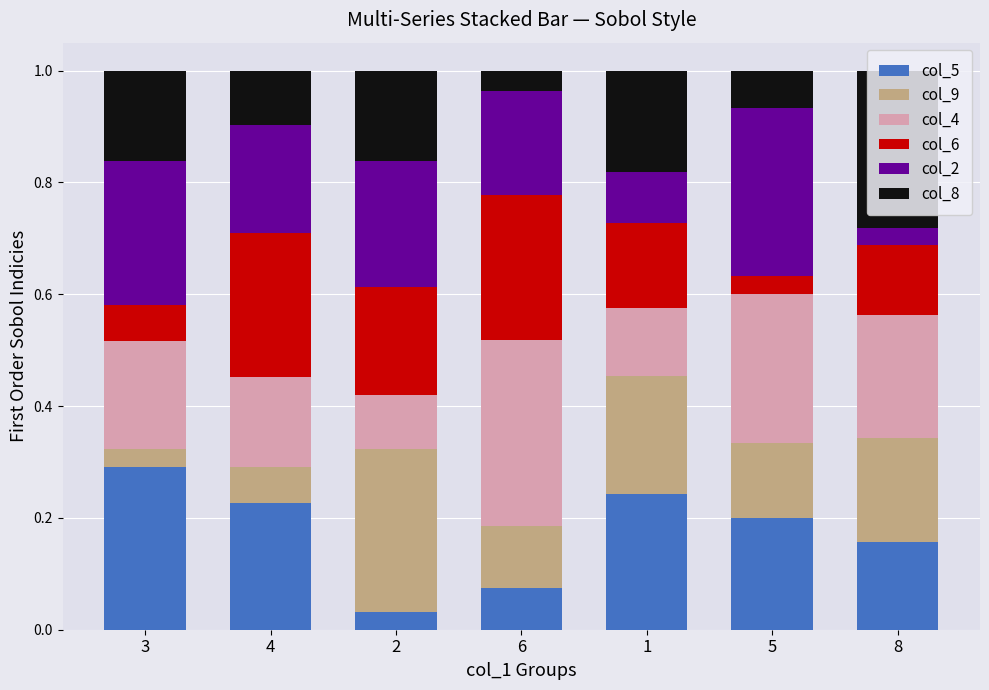

What is the total value across all series at 8?

1.0